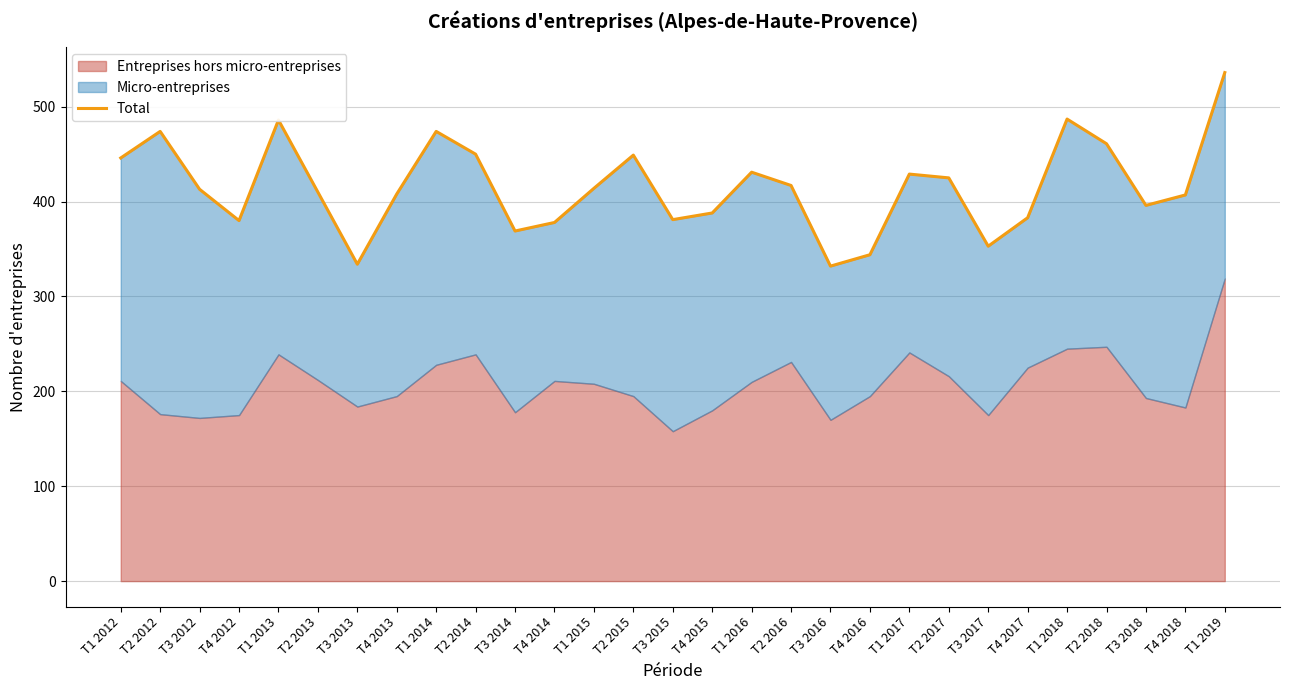

What is the difference between the maximum and second lowest values?

202